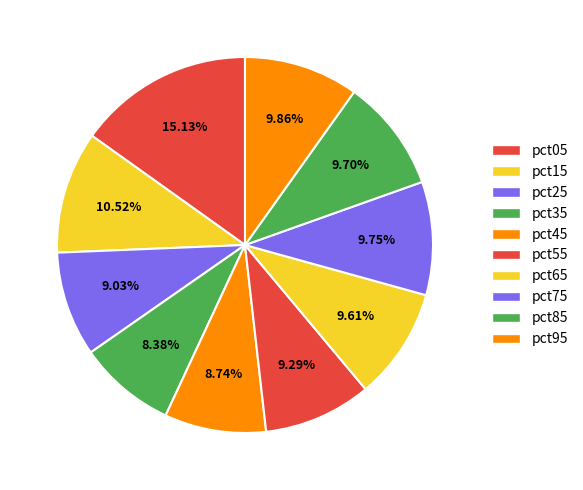

To the nearest percent, what percentage of the pie is pct25?

9%